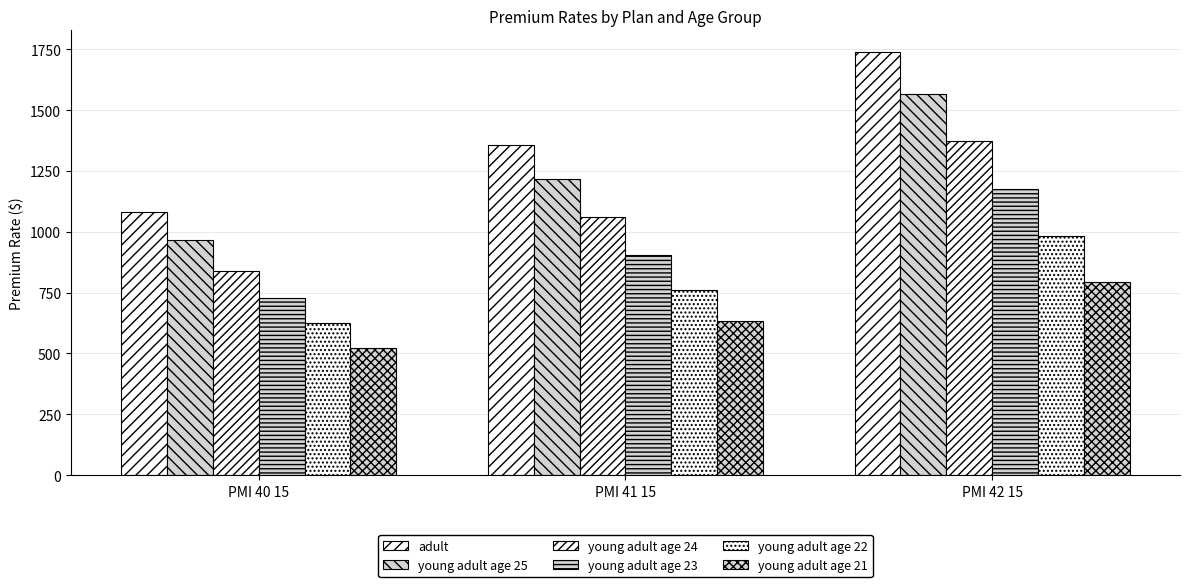

How many bars are there in each group?

6